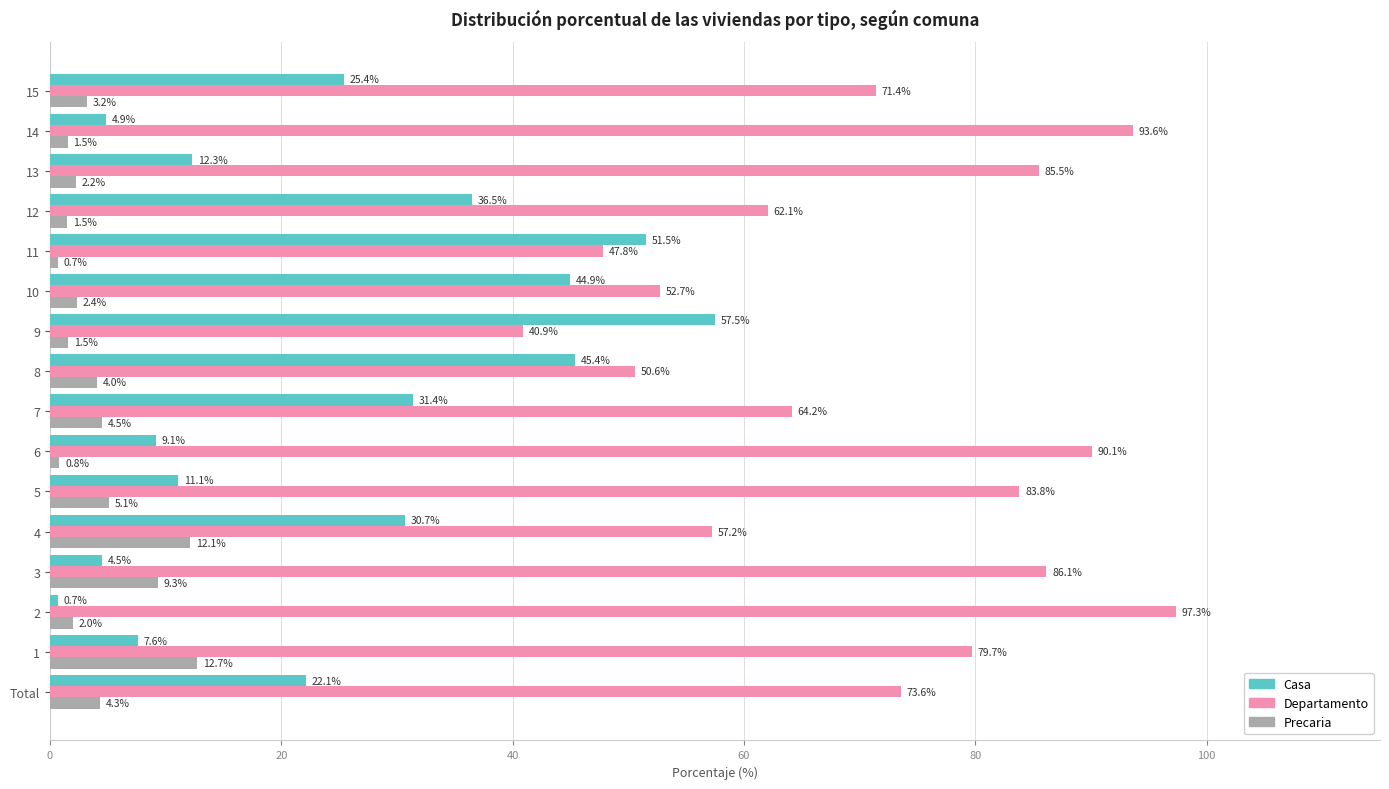

Which series has the largest total across all categories?

Departamento